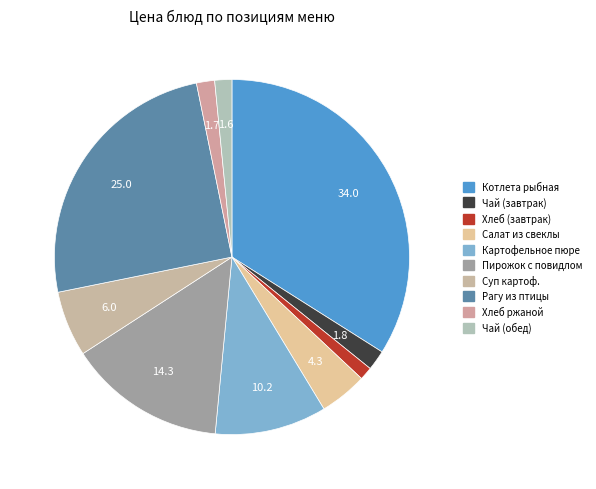

Is Котлета рыбная the majority of the pie?

No